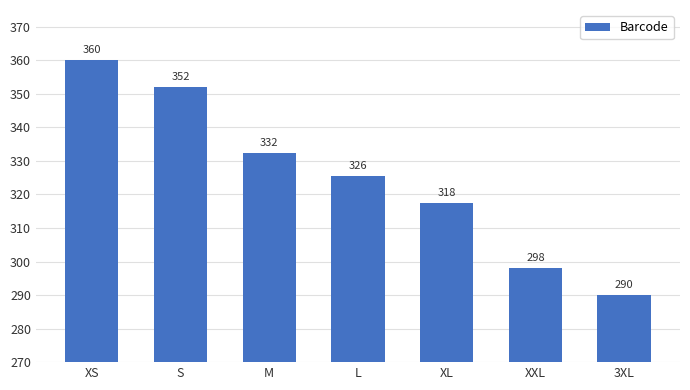

At which category does the chart reach its peak across all series?

XS